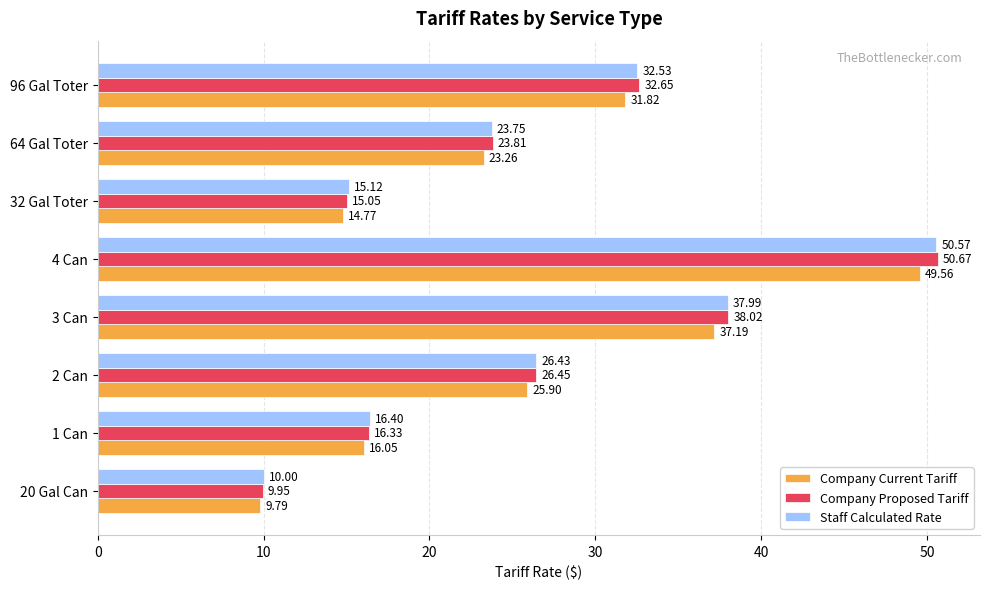

What are all the series names shown in the legend?

Company Current Tariff, Company Proposed Tariff, Staff Calculated Rate